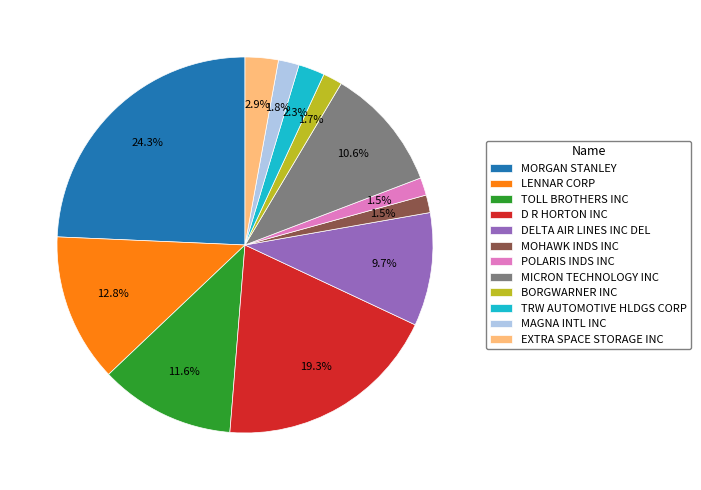

True or false: D R HORTON INC accounts for 8% of the total.

False